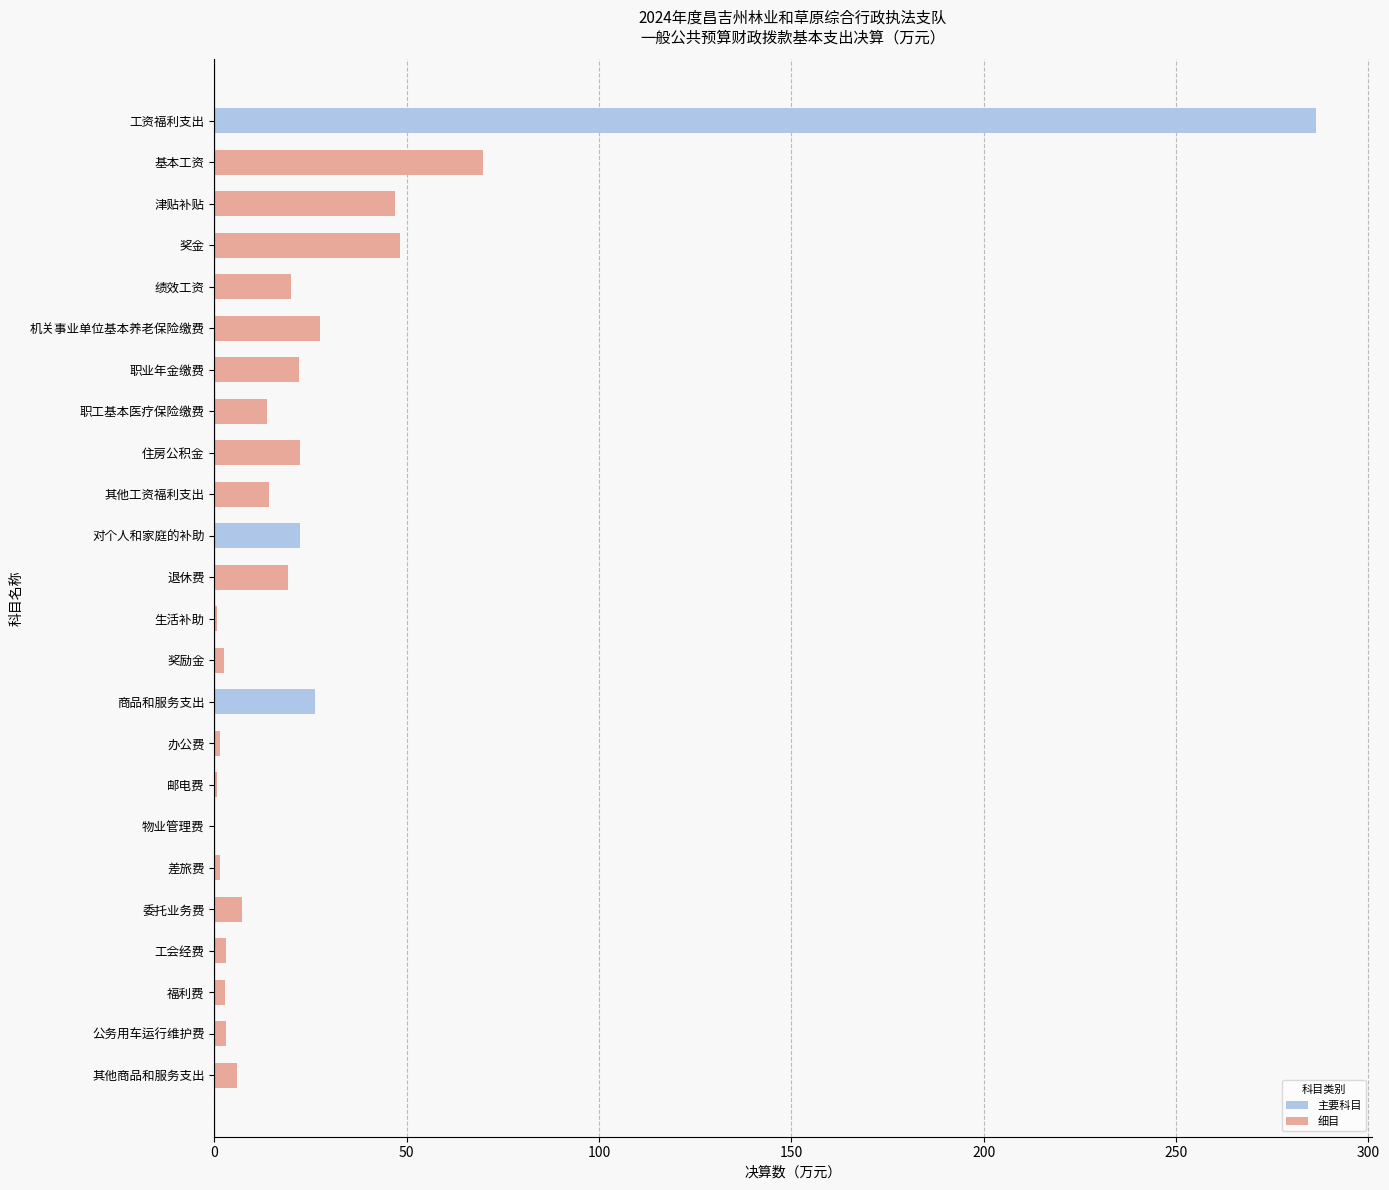

Which label corresponds to the largest value in the chart?

工资福利支出